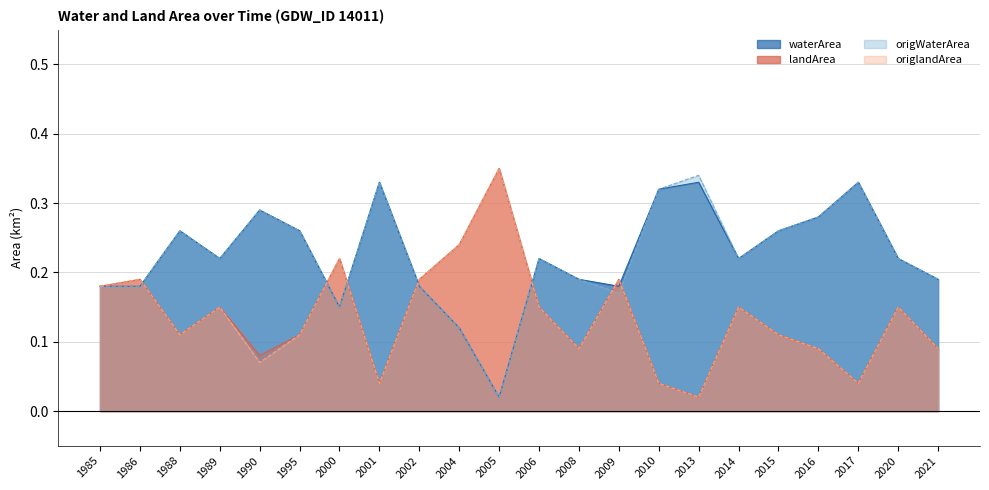

Rank the series by their maximum value, from highest to lowest.

landArea, origlandArea, origWaterArea, waterArea